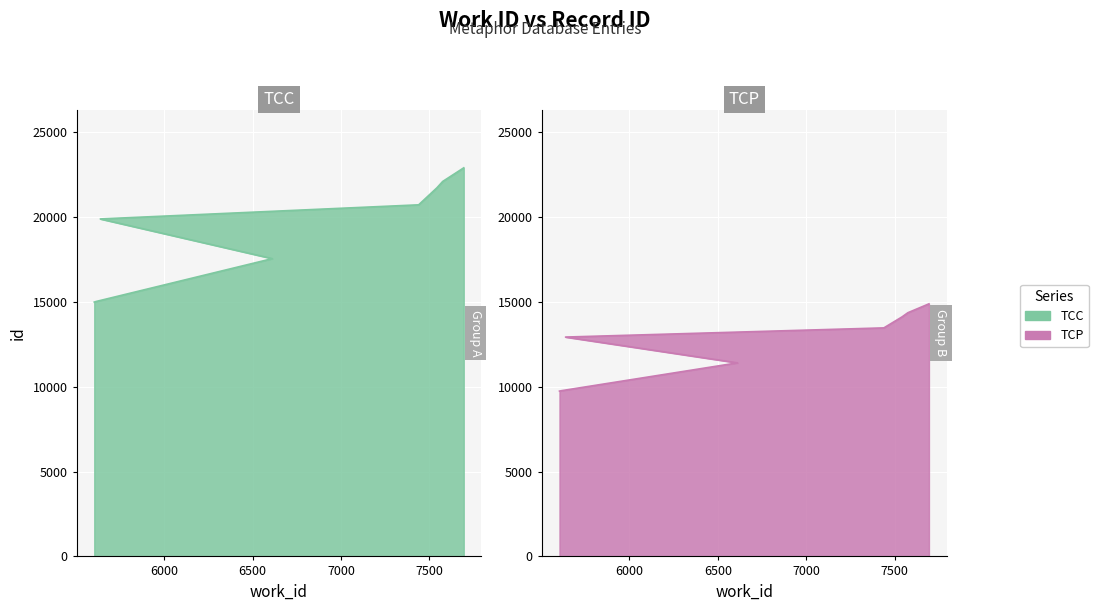

The chart shows a value of 22079 at 7575. True or false?

True